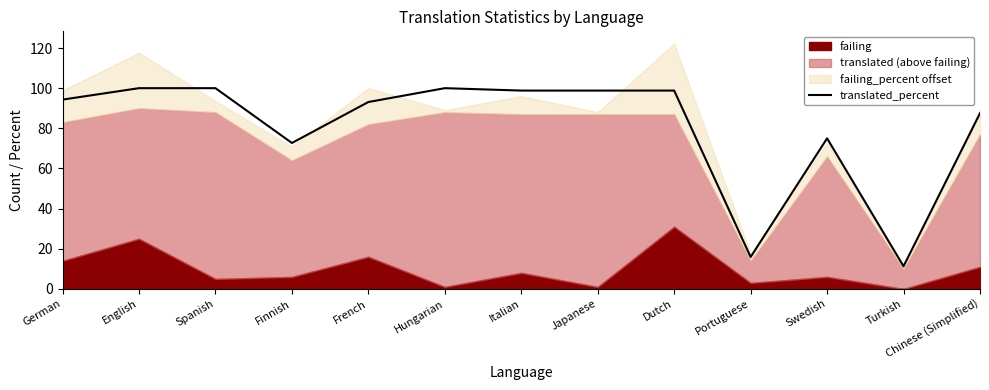

Where does the data first go above 94?

German